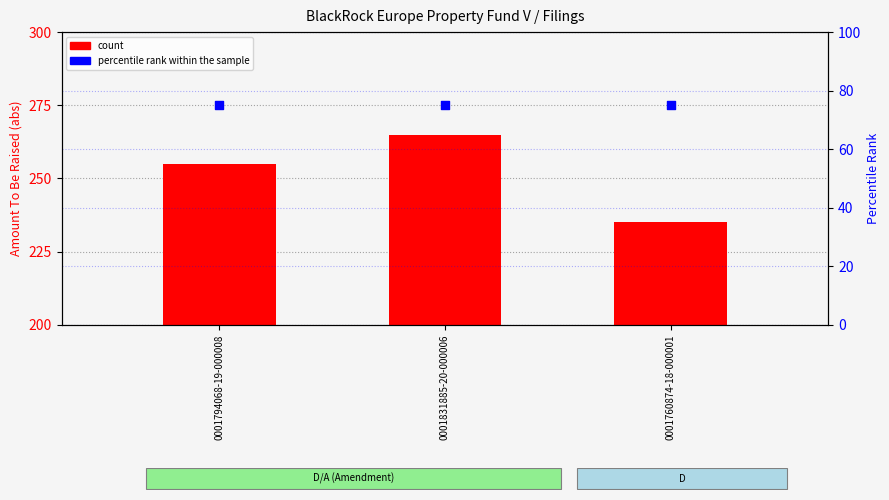

What is the total value across all series at 0001794068-19-000008?

330